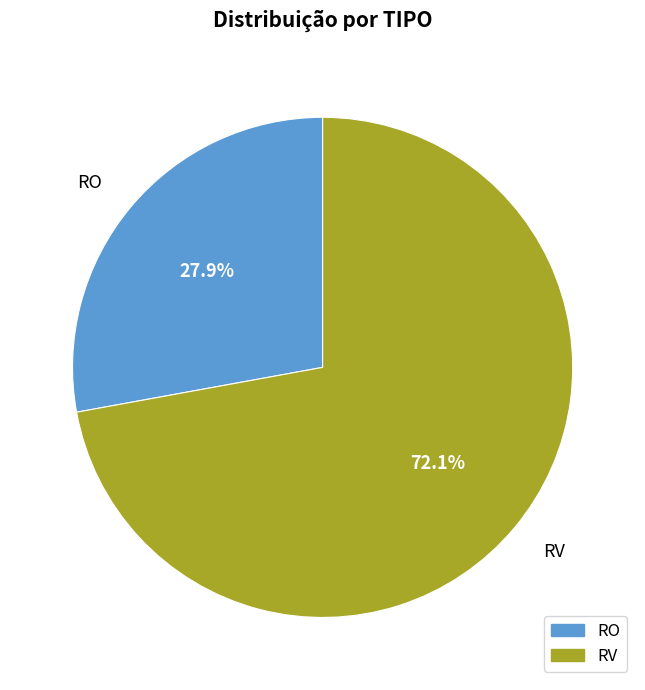

To the nearest percent, what is the average slice percentage?

50%